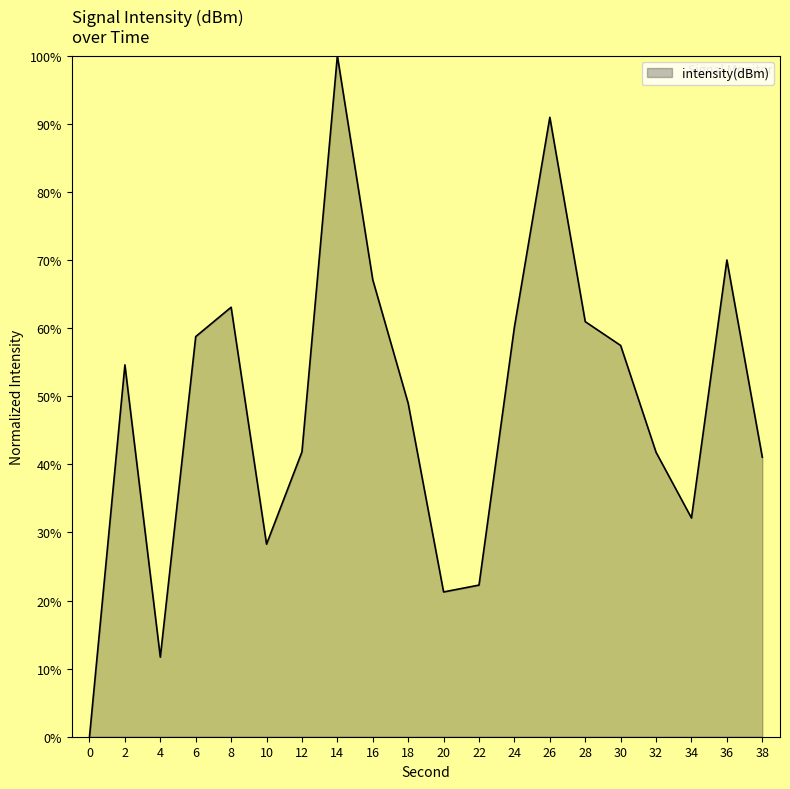

Which category has the highest value across all series?

14